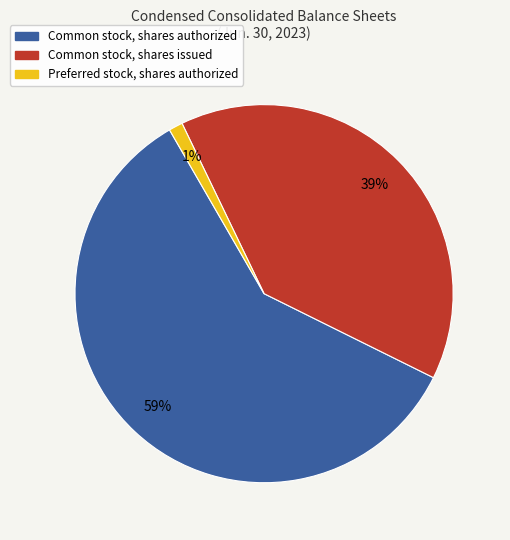

Is the sum of Common stock, shares issued and Common stock, shares authorized greater than half?

Yes